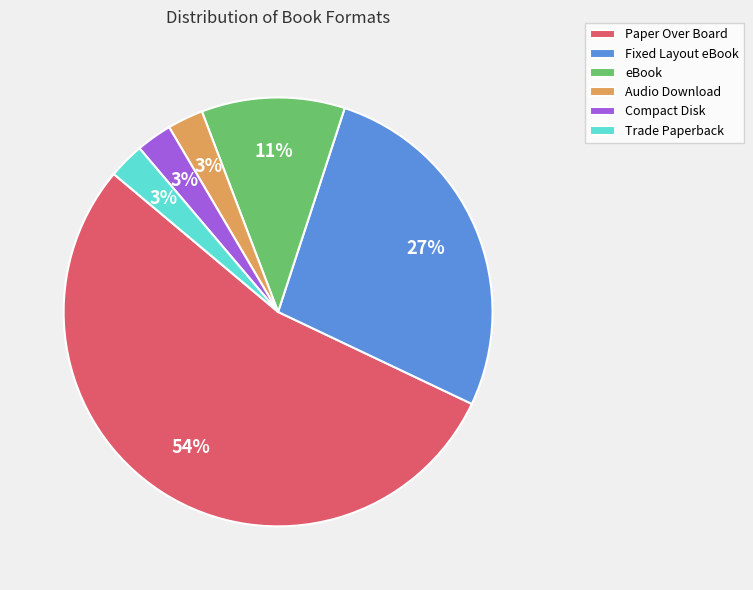

What is the ratio of the value at Audio Download to the value at Trade Paperback?

1.0